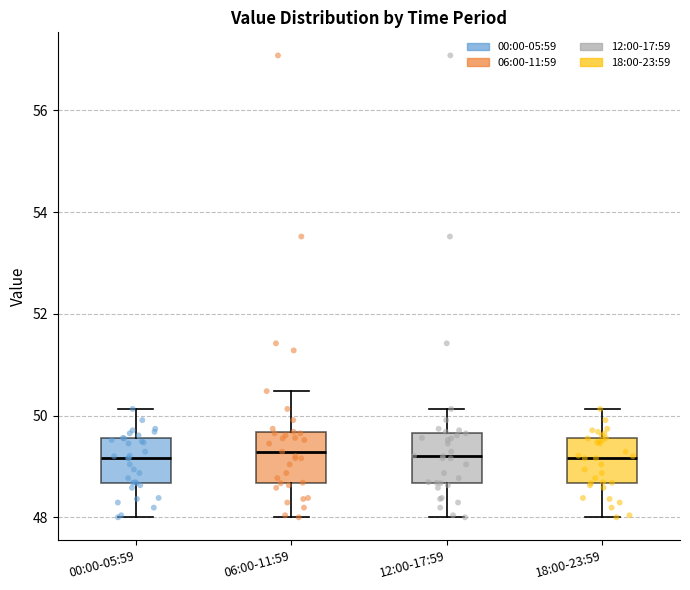

Reading left to right, read every box against the y-axis: the position of its median line, the range the box covers, and the ends of its whiskers. The values are not printed on the chart, so give them approximately, as read against the axis.

00:00-05:59: median 49.2, box 48.6 to 49.6, whiskers 48.0 to 50.2
06:00-11:59: median 49.2, box 48.6 to 49.6, whiskers 48.0 to 50.4
12:00-17:59: median 49.2, box 48.6 to 49.6, whiskers 48.0 to 50.2
18:00-23:59: median 49.2, box 48.6 to 49.6, whiskers 48.0 to 50.2